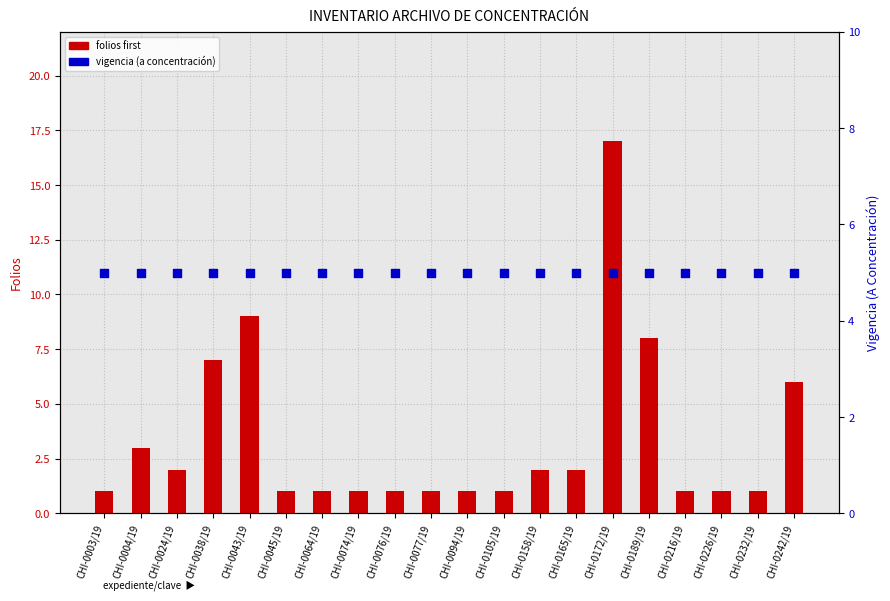

What is the total value across all series at CHI-0158/19?

7